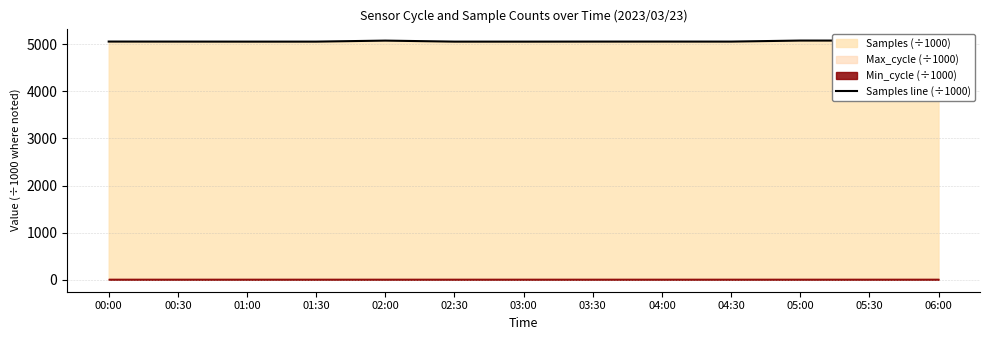

What is the difference between the second highest and second lowest values?

22.0